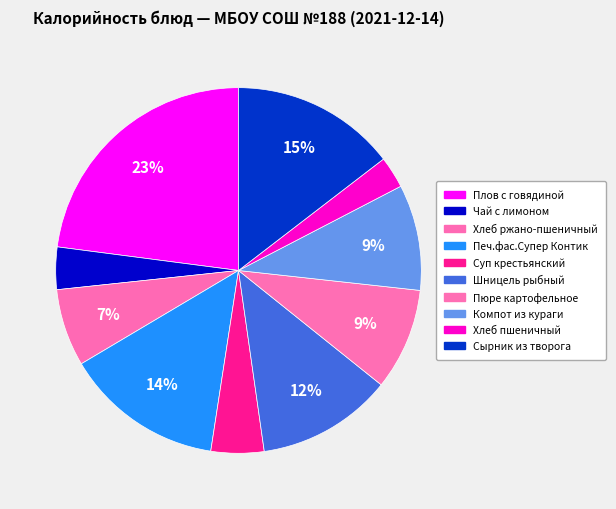

How many segments does this pie chart have?

10